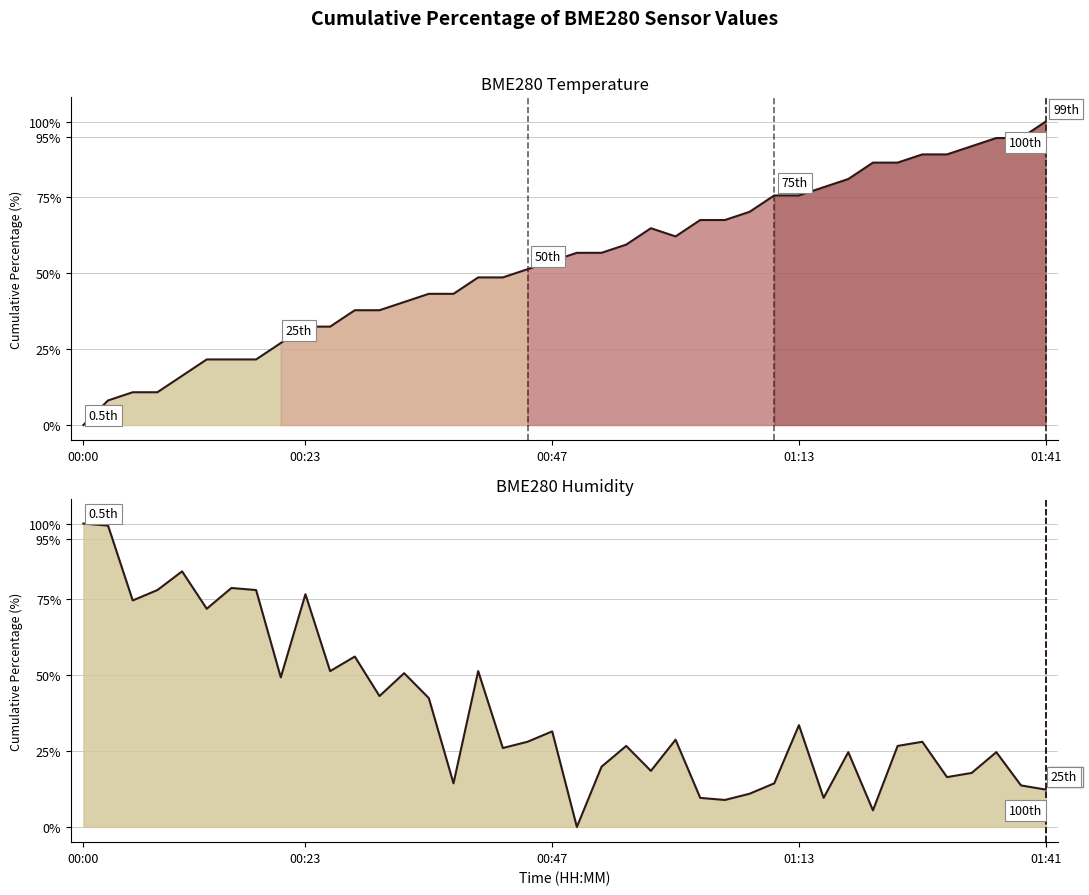

The BME280 Humidity series shows 14.4 at 28. True or false?

True